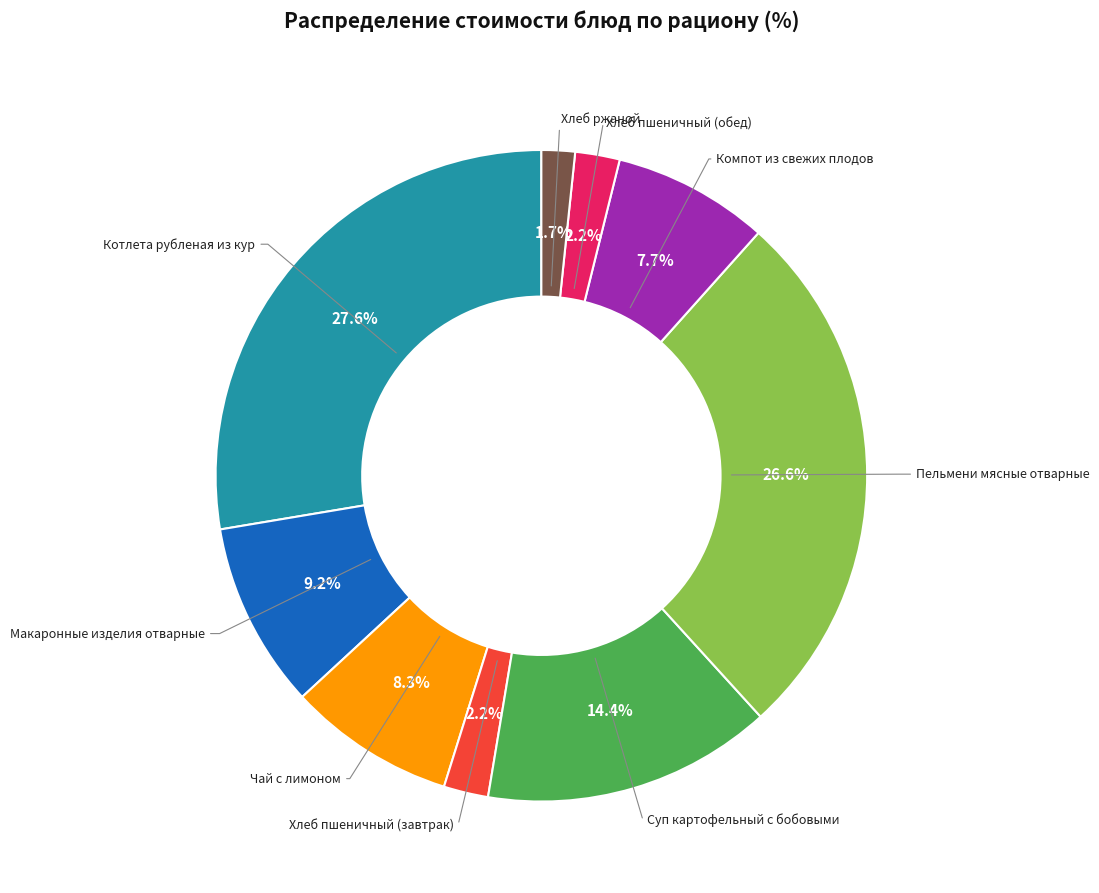

Which has a higher value, Хлеб ржаной or Пельмени мясные отварные?

Пельмени мясные отварные